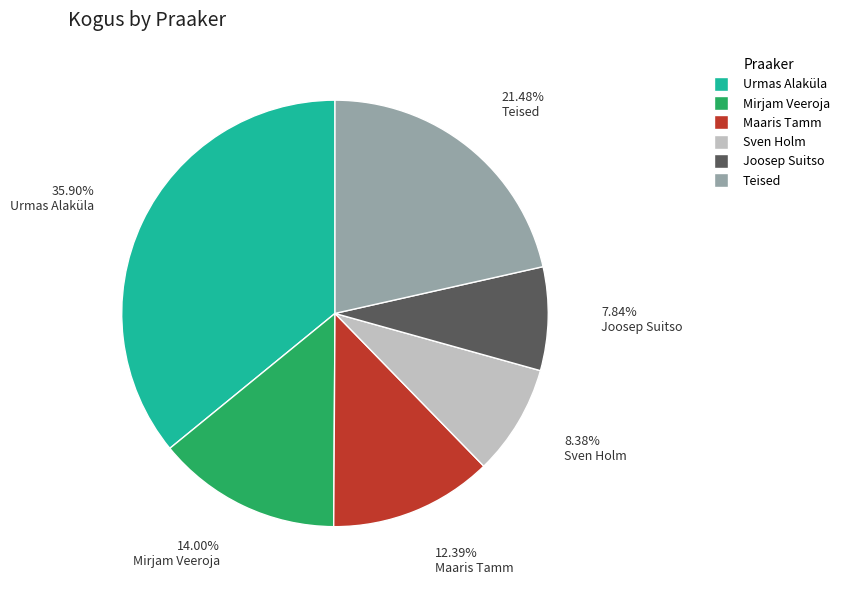

Does any single category account for the majority?

No